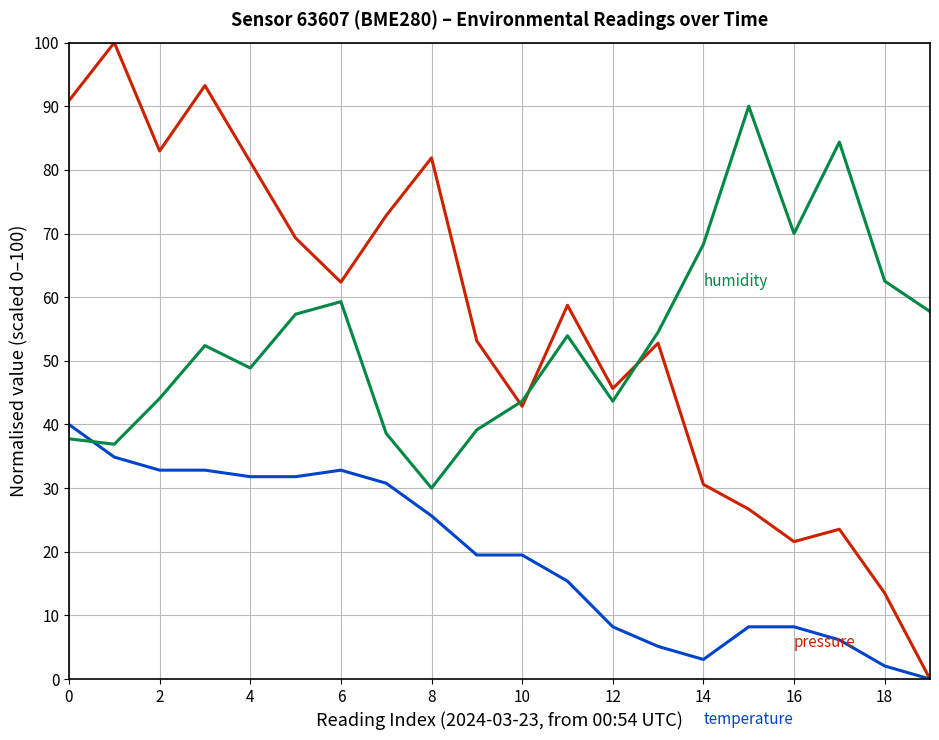

What is the greatest value displayed?

100.0